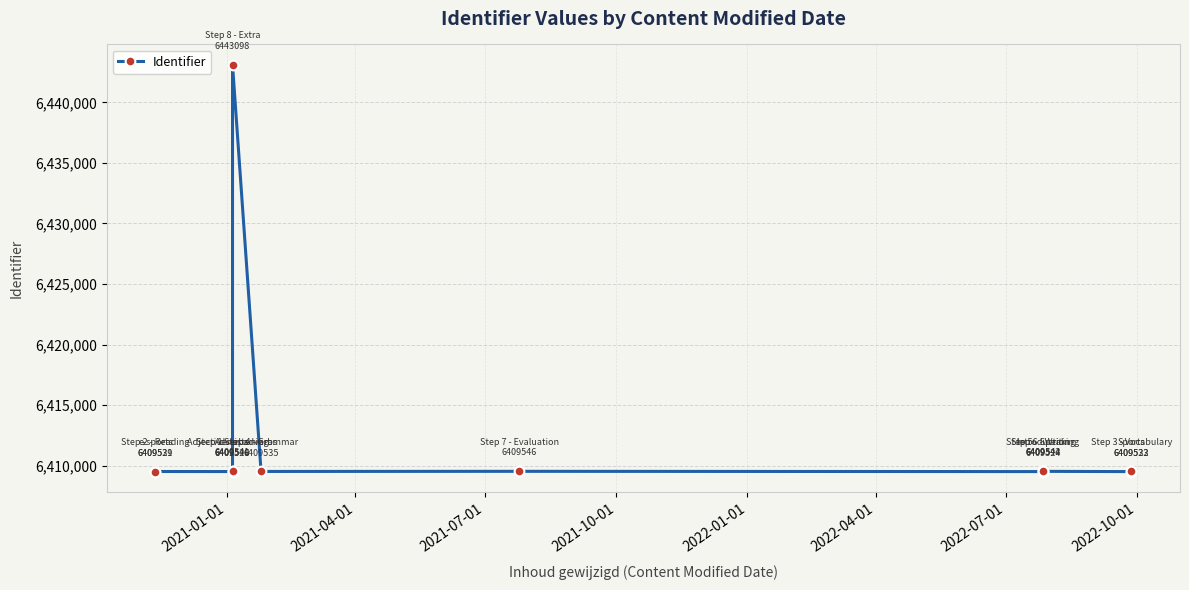

What is the value of the 10th point from the left?

6409542